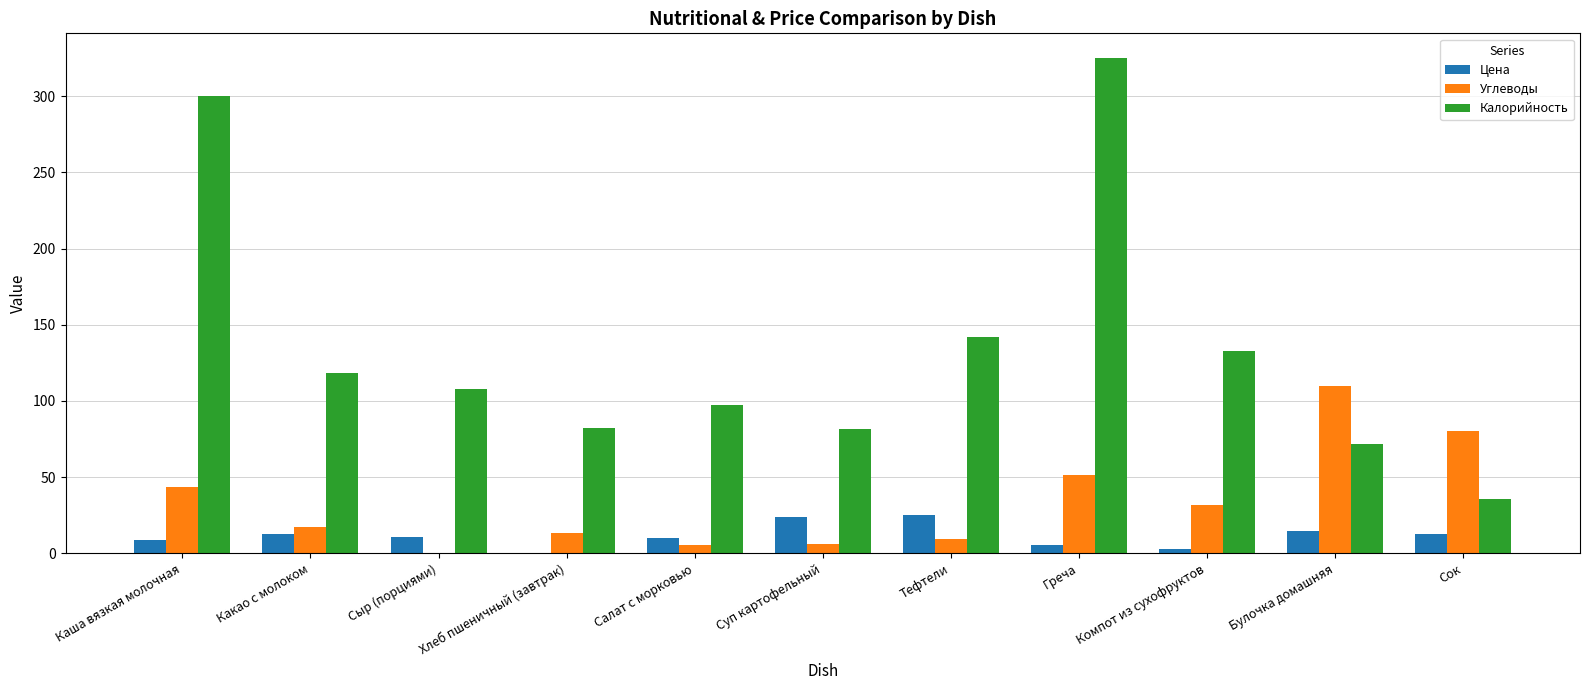

True or false: Калорийность has a value of 28.7 at Хлеб пшеничный (завтрак).

False